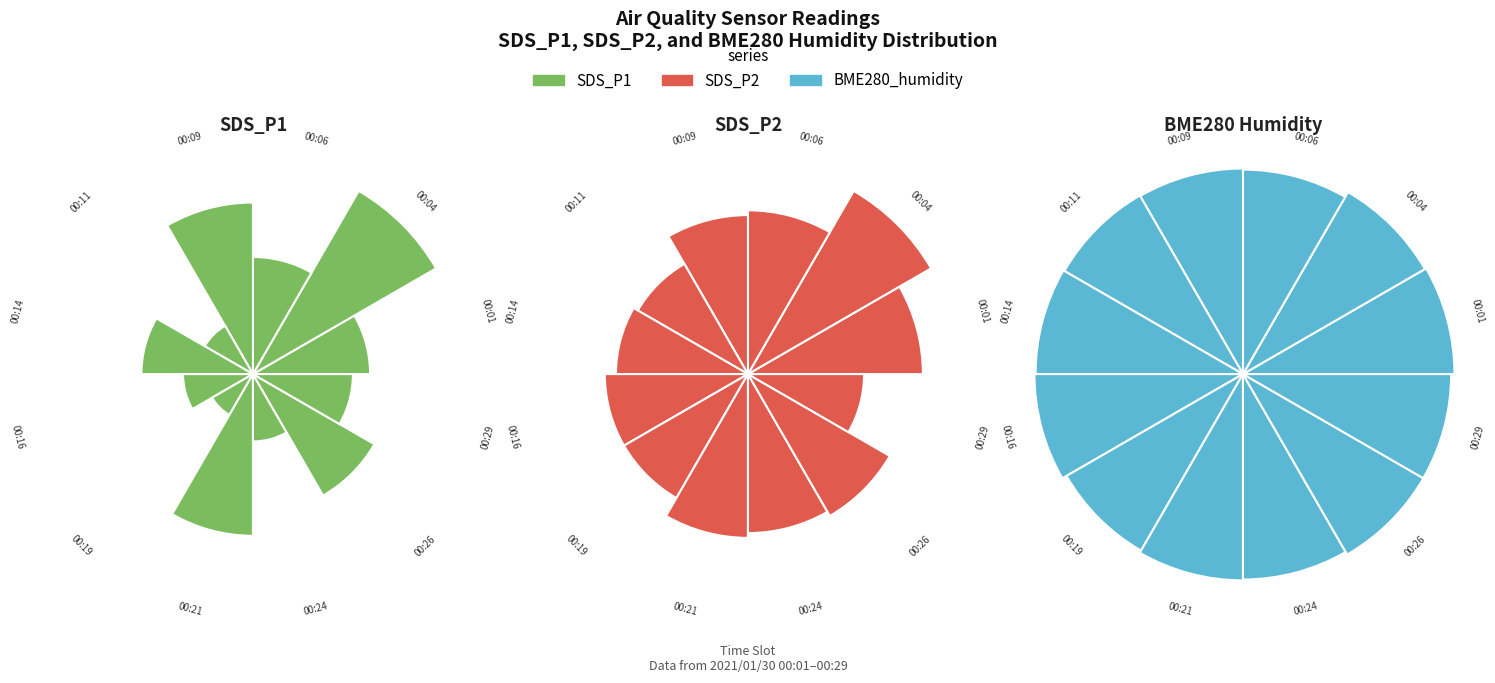

Does 10 represent more than half of the total?

No